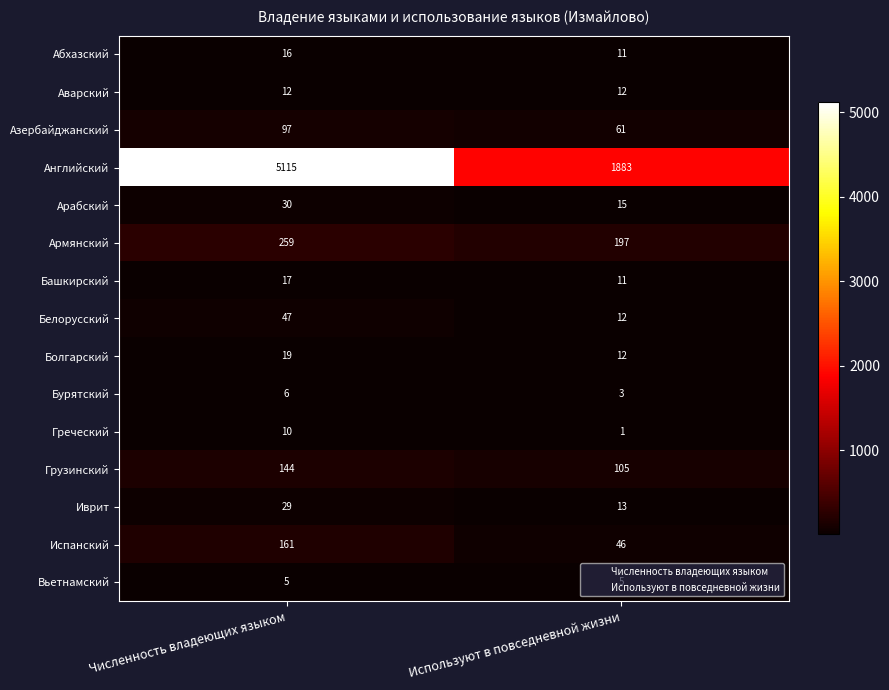

Which category has the lowest value across all series?

Используют в повседневной жизни